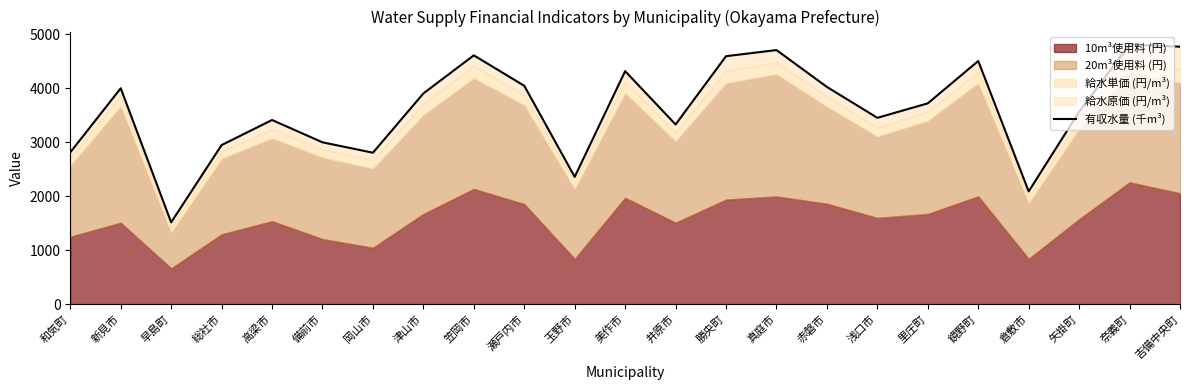

How many lines are shown in the chart?

1